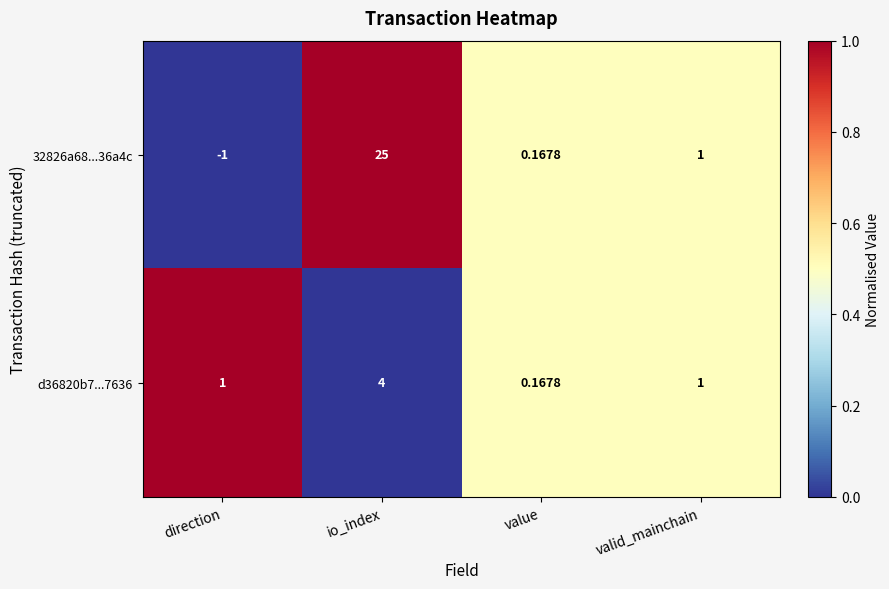

At which category does the chart reach its minimum across all series?

direction